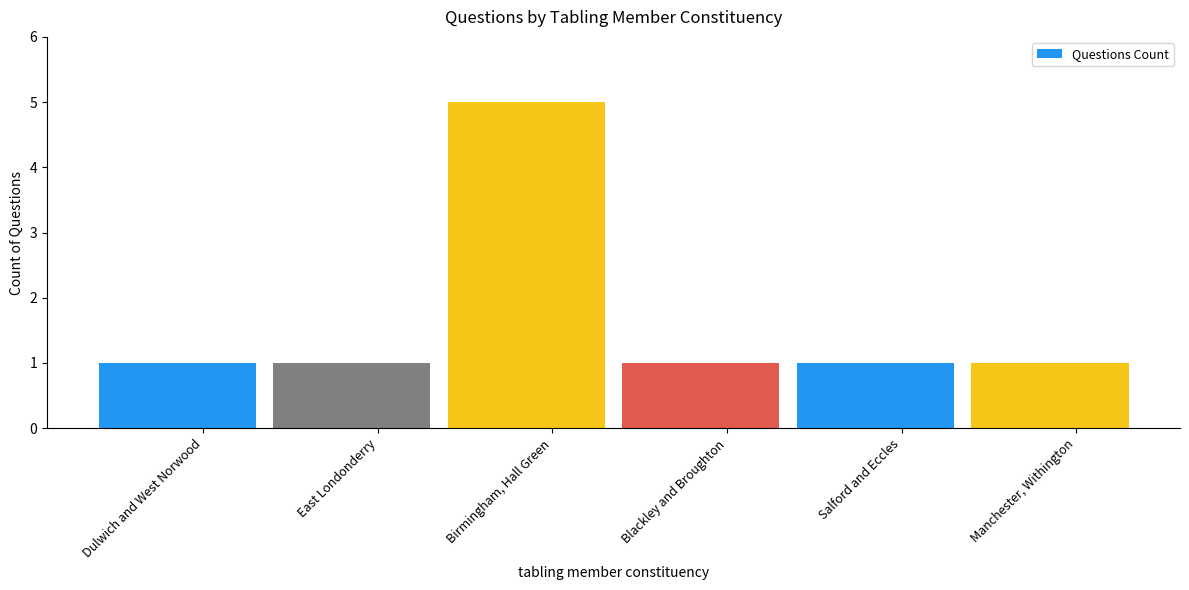

The value at Salford and Eccles is 0. True or false?

False